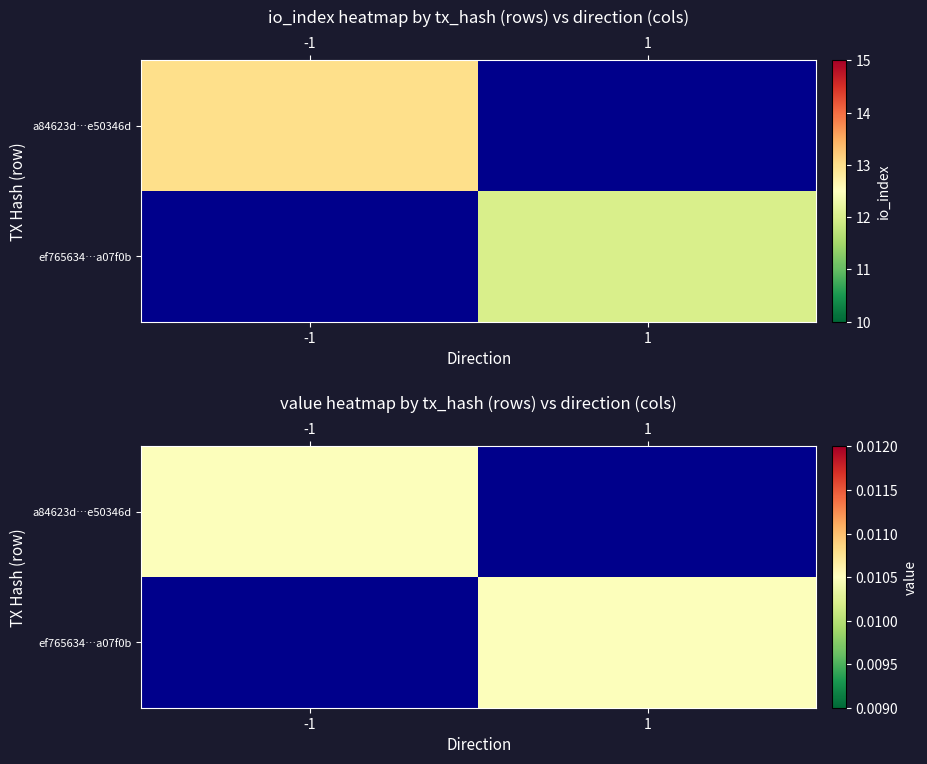

At which category does the chart reach its peak across all series?

1